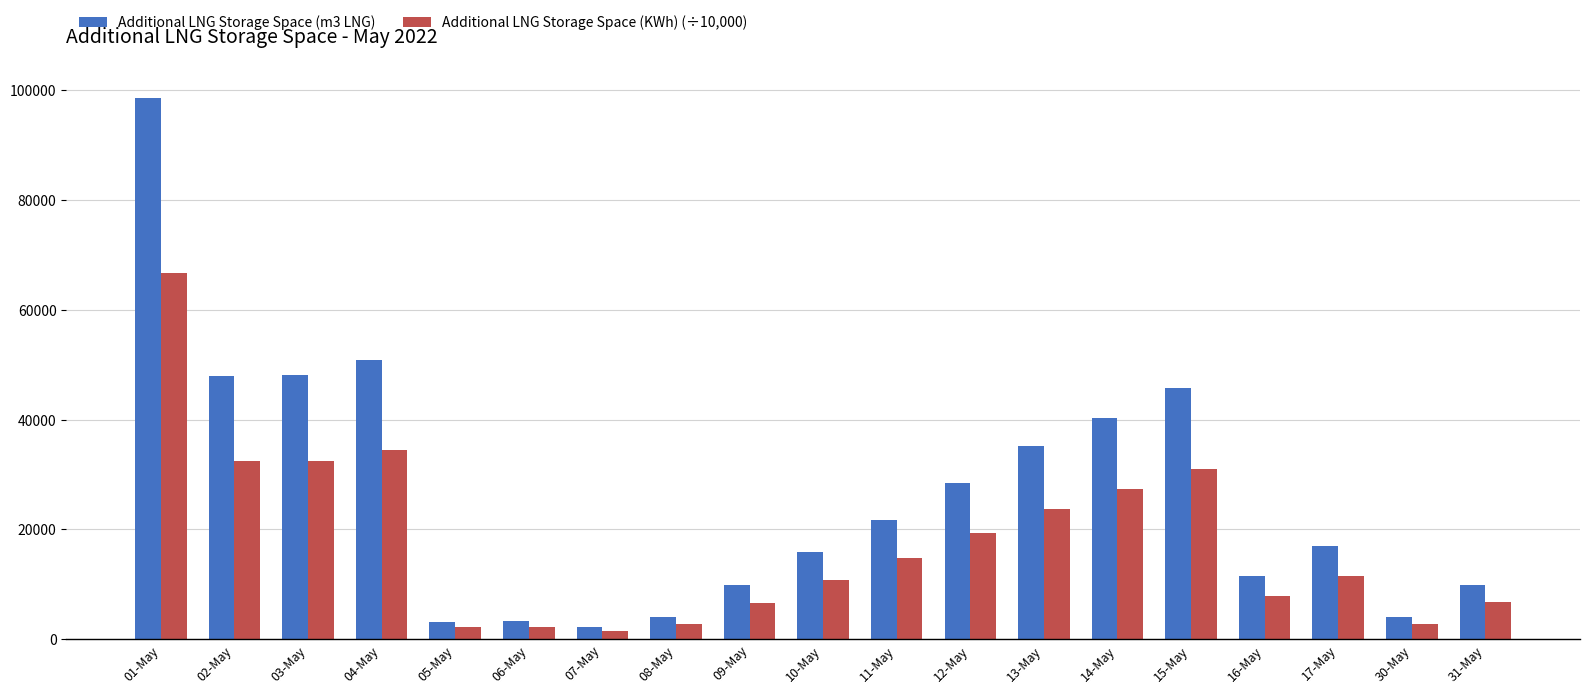

The value of Additional LNG Storage Space (KWh) (÷10,000) at 01-May is 108159.2. True or false?

False